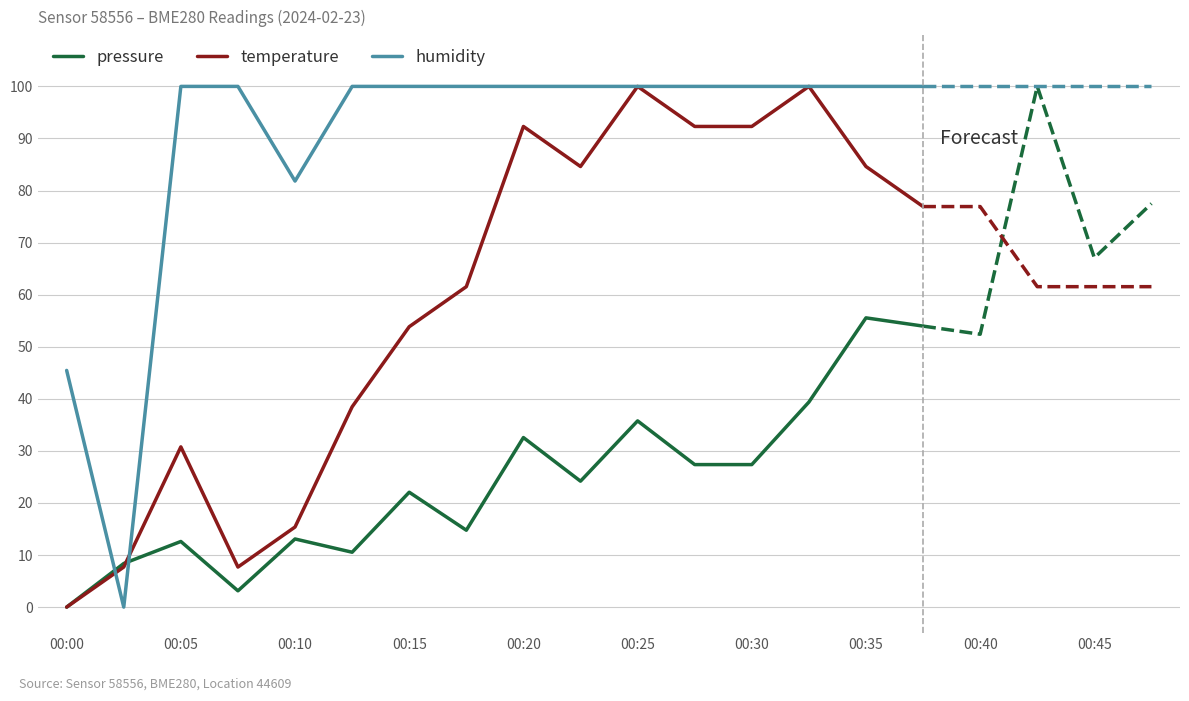

List the series in order of their peak value, lowest first.

pressure, temperature, humidity